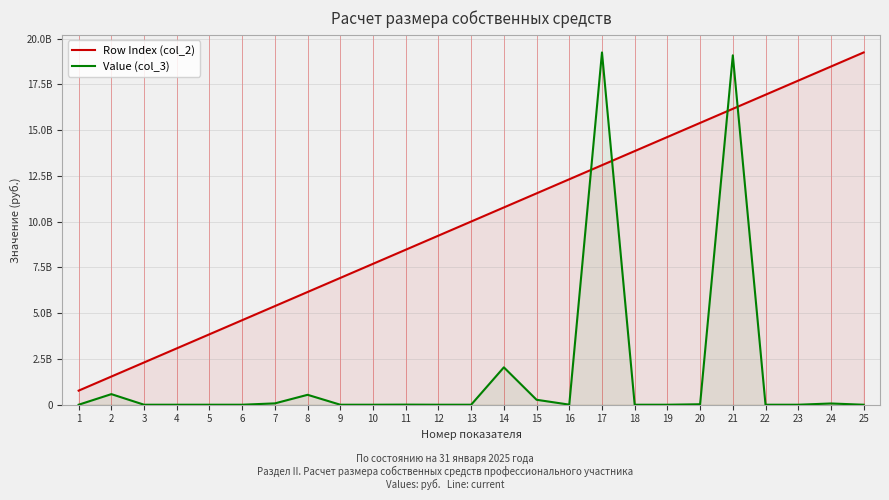

Rank the series by their average value, from highest to lowest.

Row Index (col_2), Value (col_3)